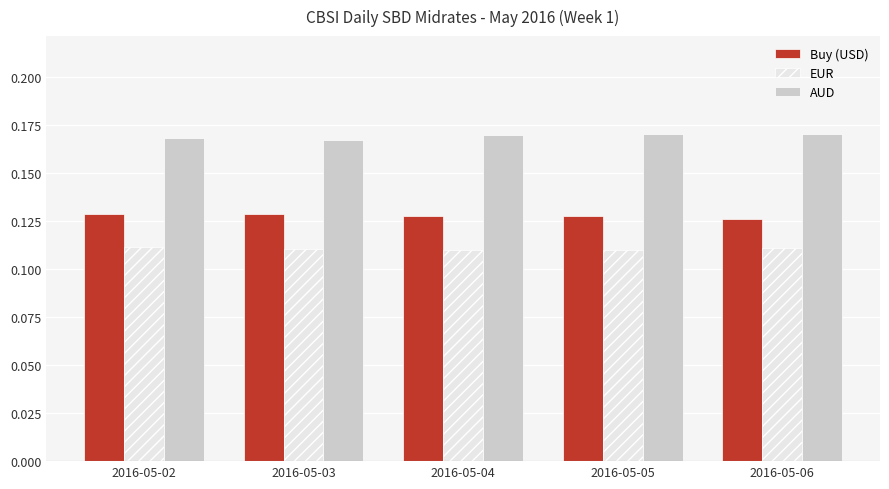

List the series in order of their peak value, lowest first.

EUR, Buy (USD), AUD